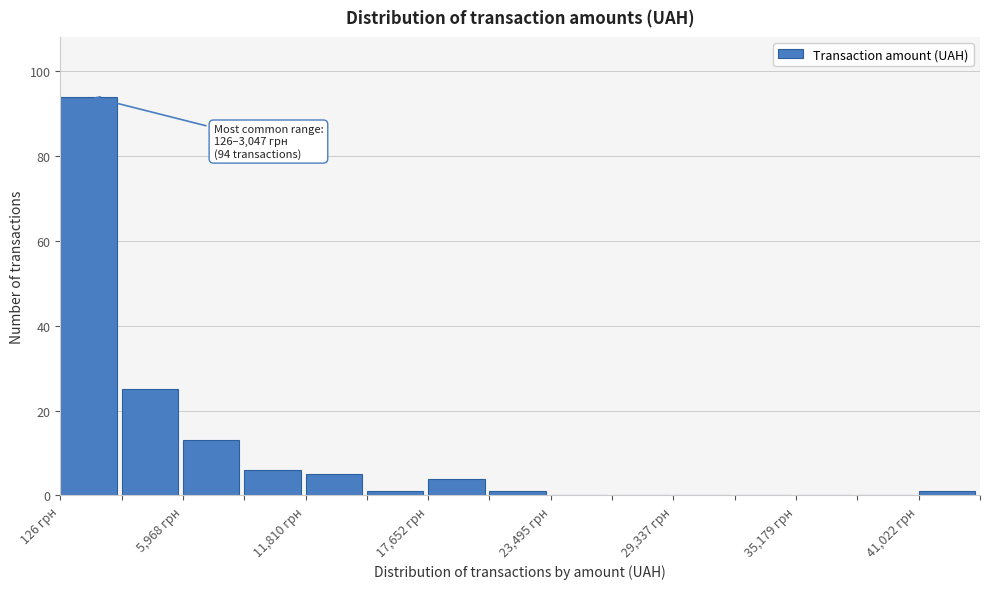

Read against the x-axis, roughly where is the centre of the tallest bar?

1000